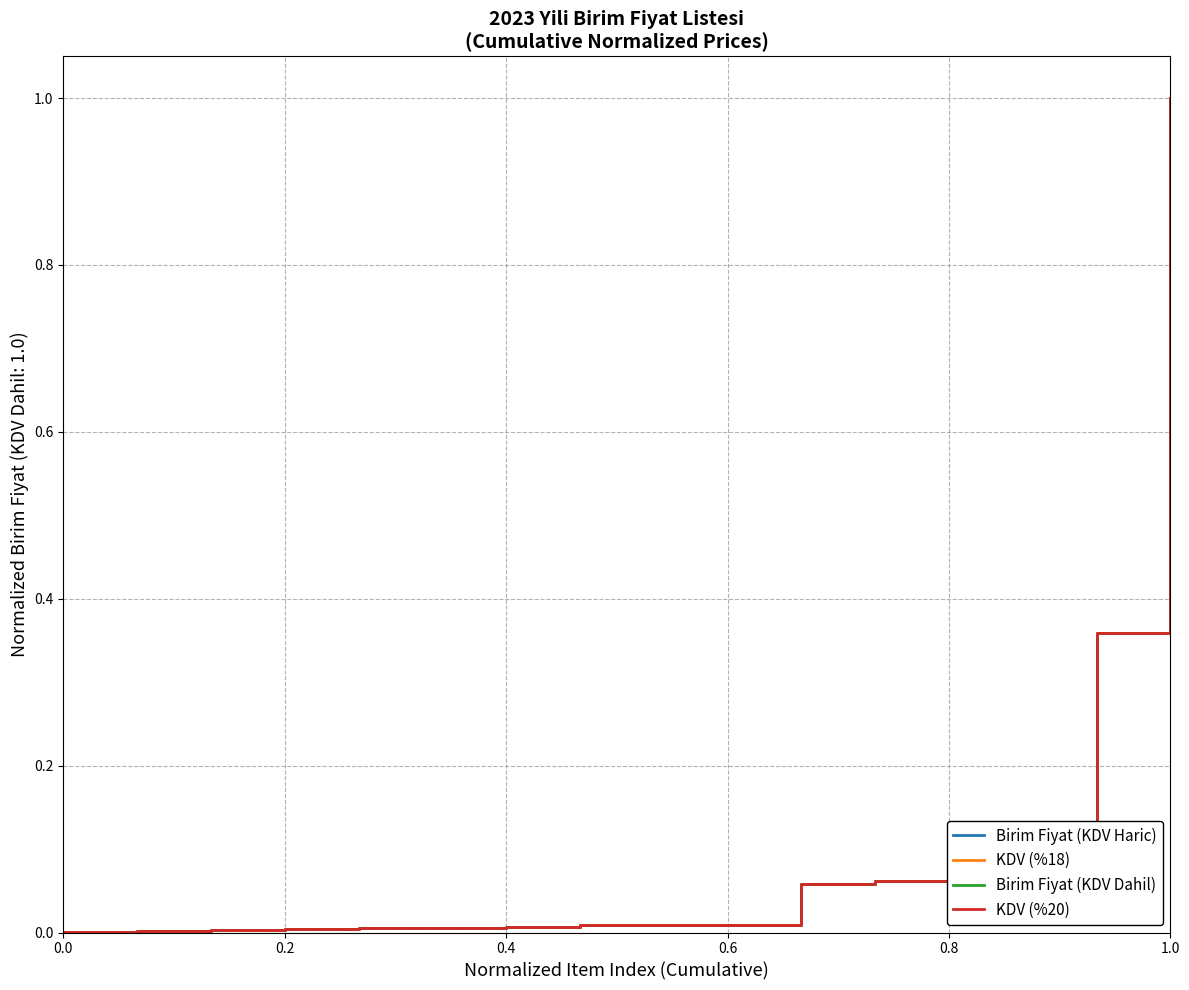

What is the highest value of the KDV (%20) series?

1.0